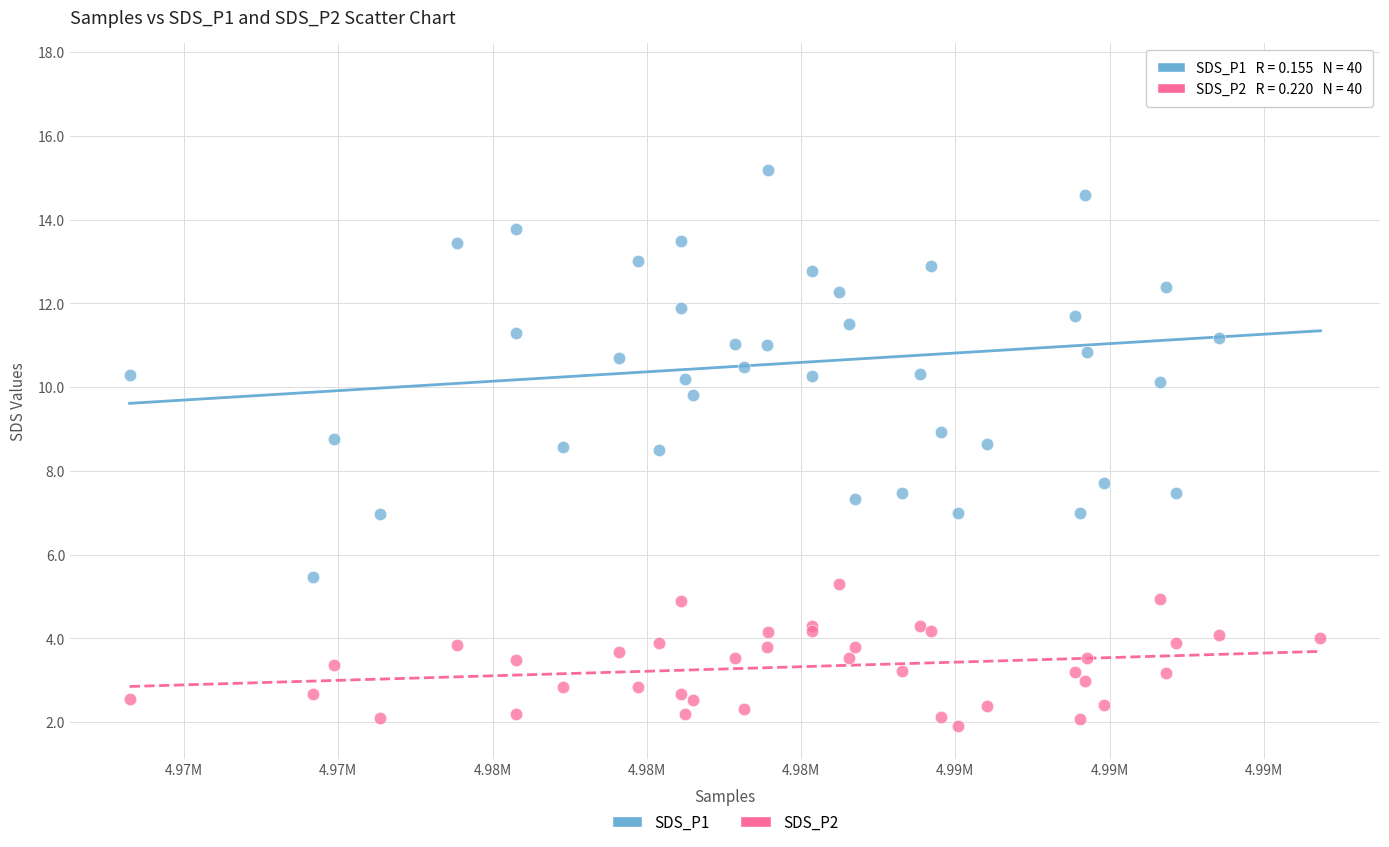

What are all the series names shown in the legend?

SDS_P1, SDS_P2